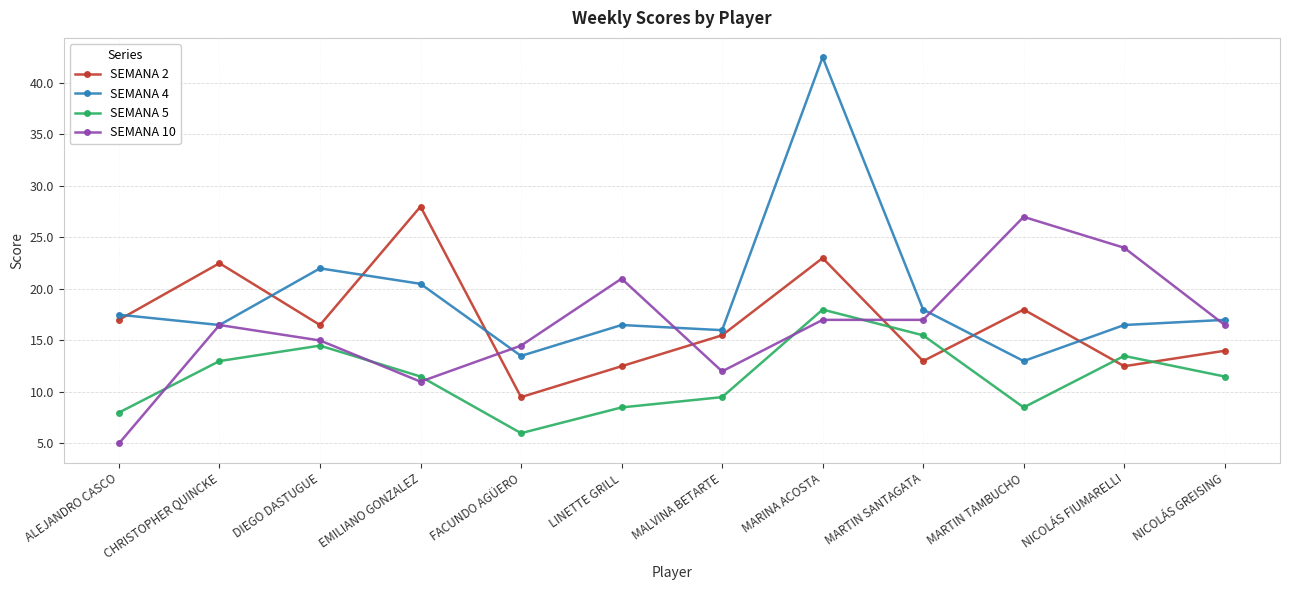

The value of SEMANA 4 at MARTIN SANTAGATA is 18.0. True or false?

True